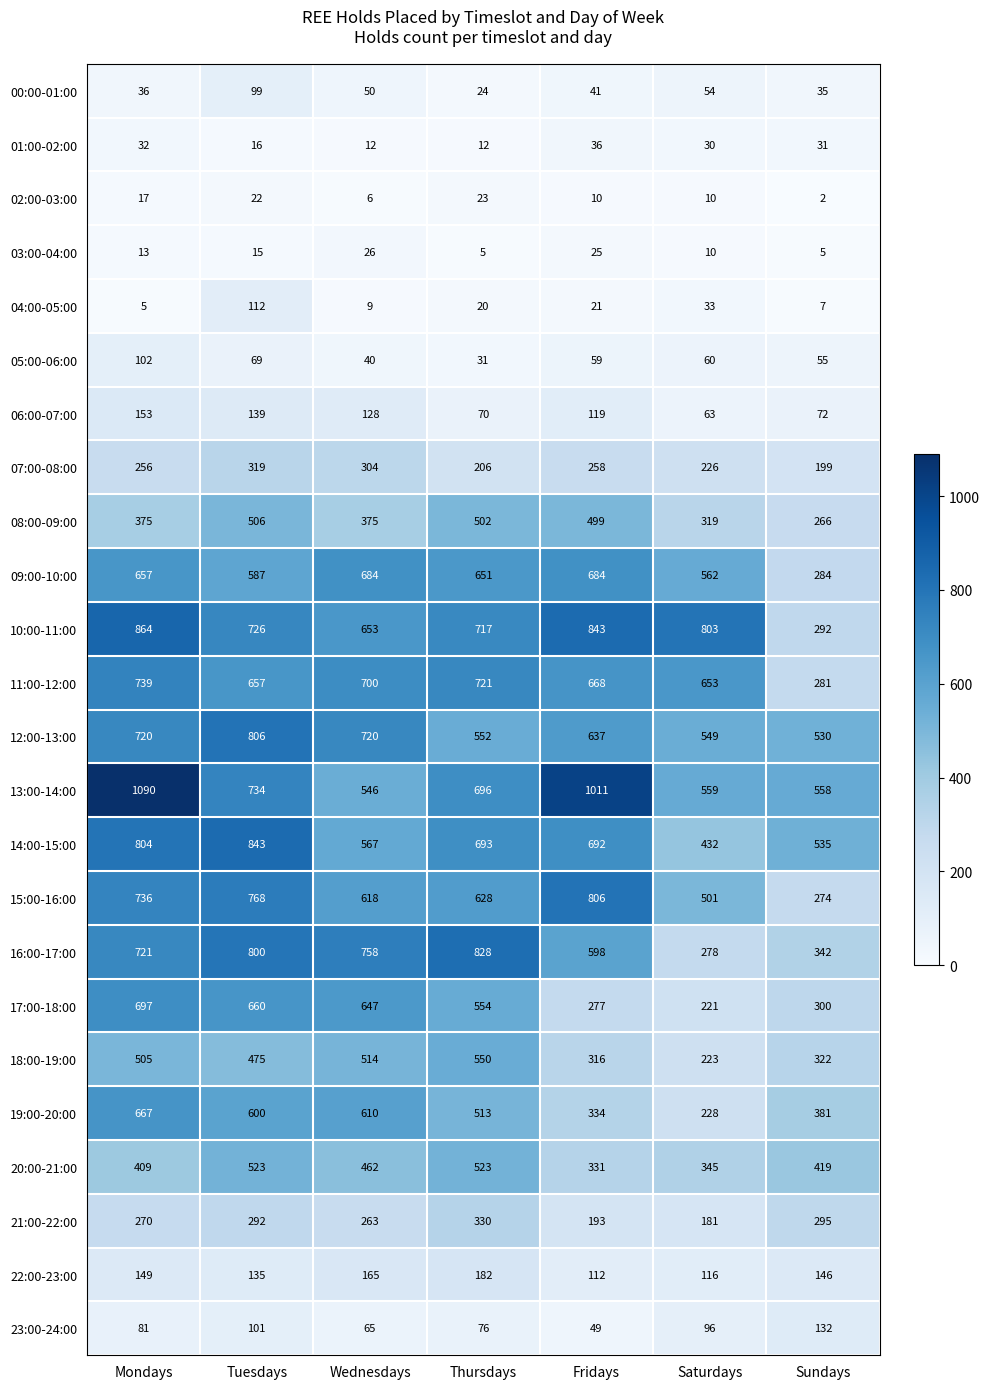

What is the sum of the 10:00-11:00 values at Fridays and Tuesdays?

1569